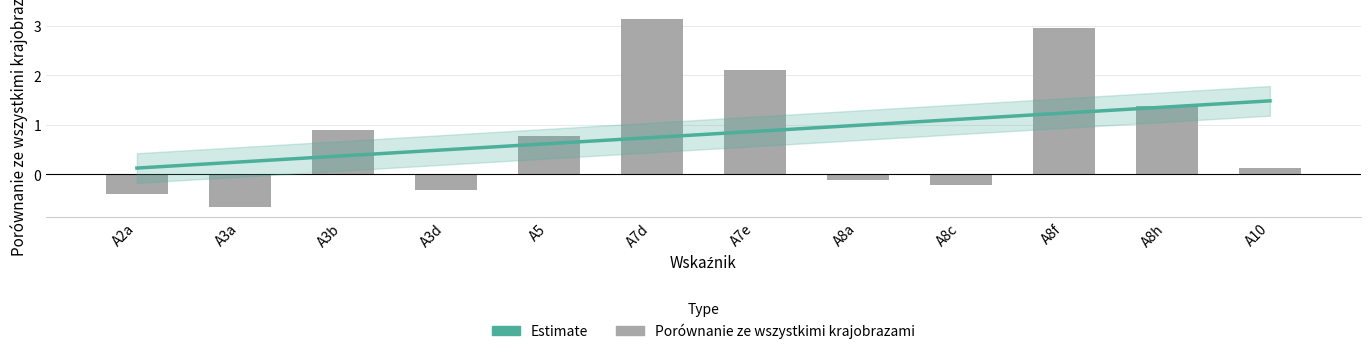

What position from the left is A5?

5